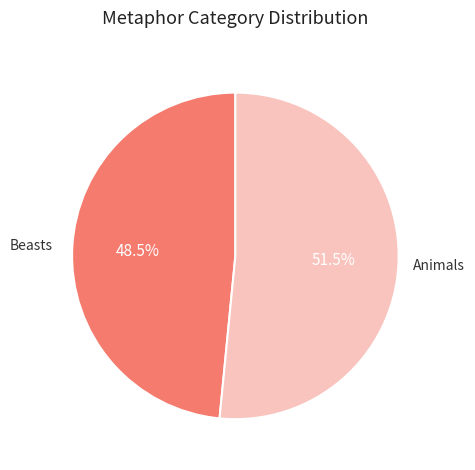

Does any single category account for the majority?

Yes